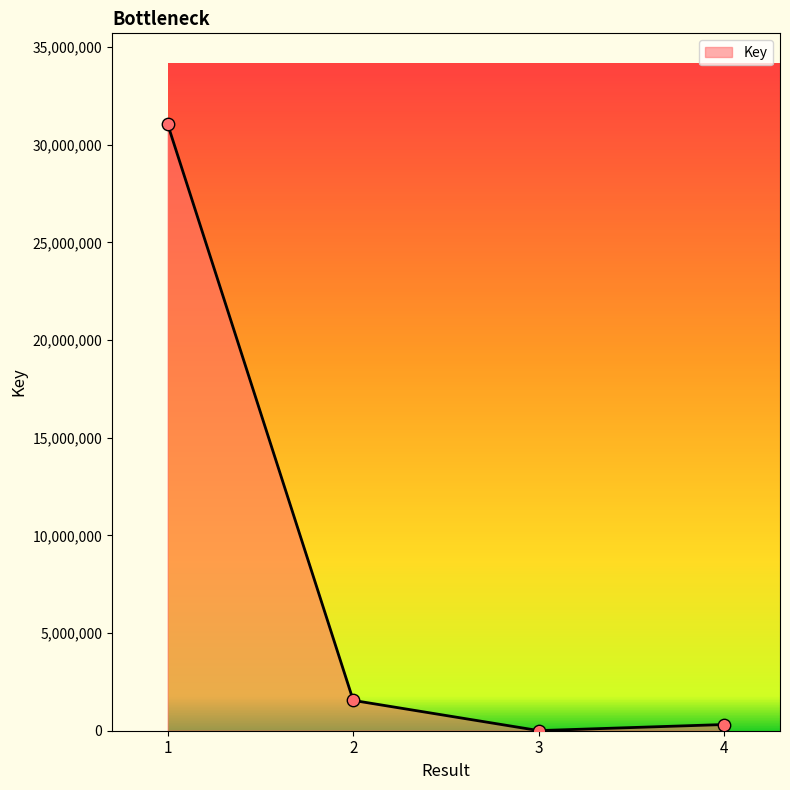

What is the change in value from 1 to 4?

-30724382